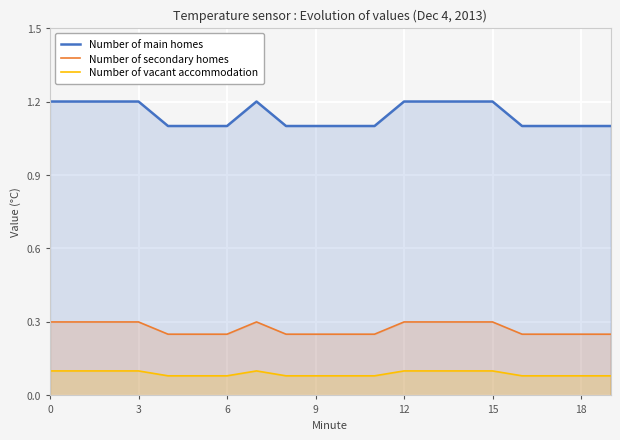

The Number of secondary homes series shows 0.1 at 18. True or false?

False